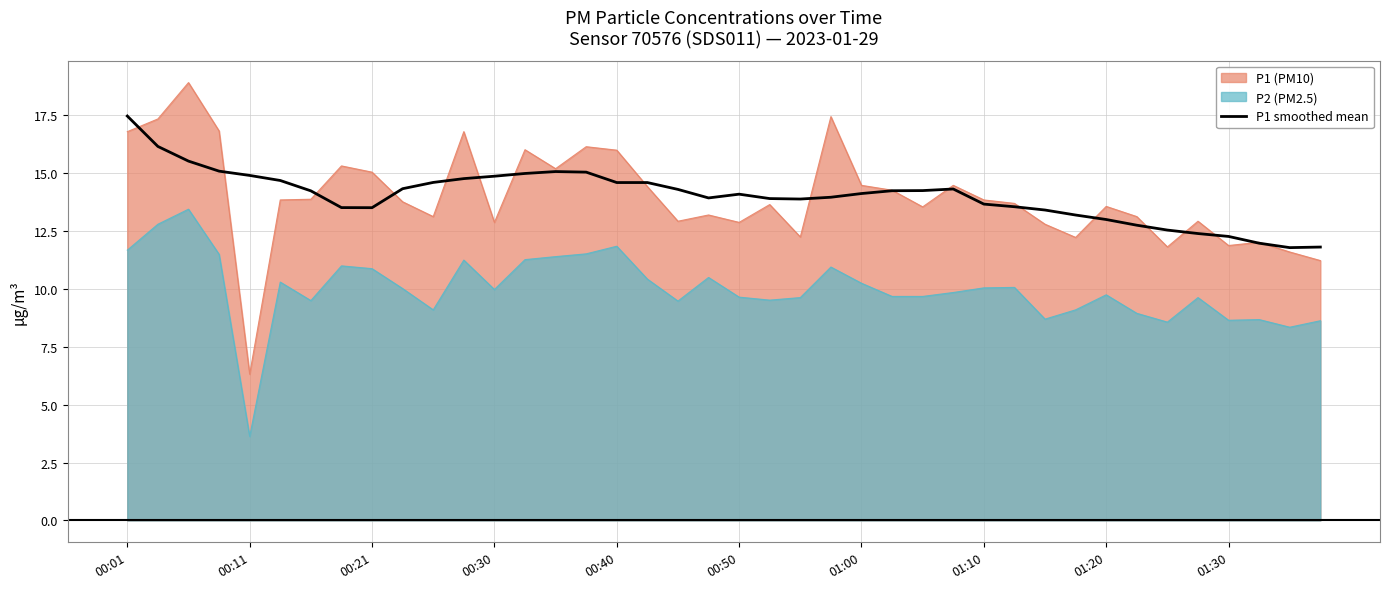

Between 34 and 26, which is larger?

26